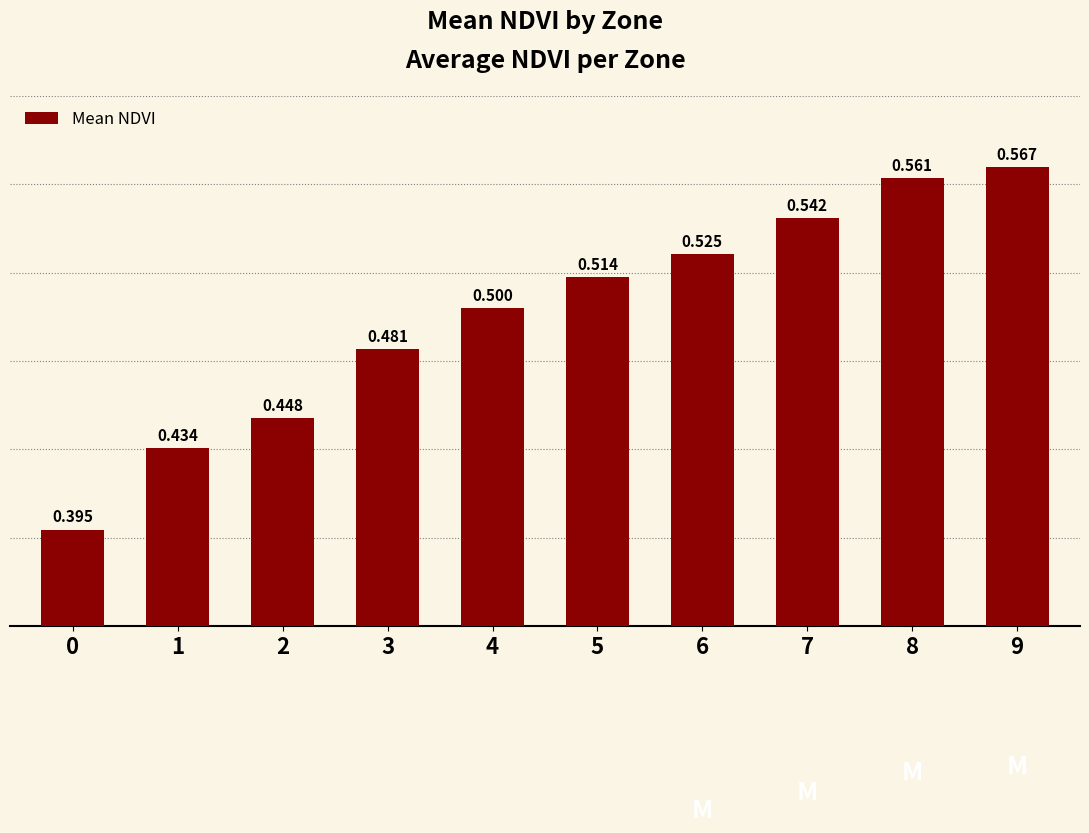

What value does the data have at 8?

0.6